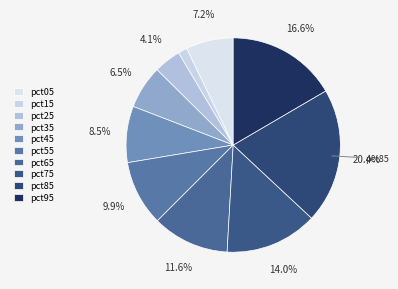

True or false: pct95 accounts for 30% of the total.

False